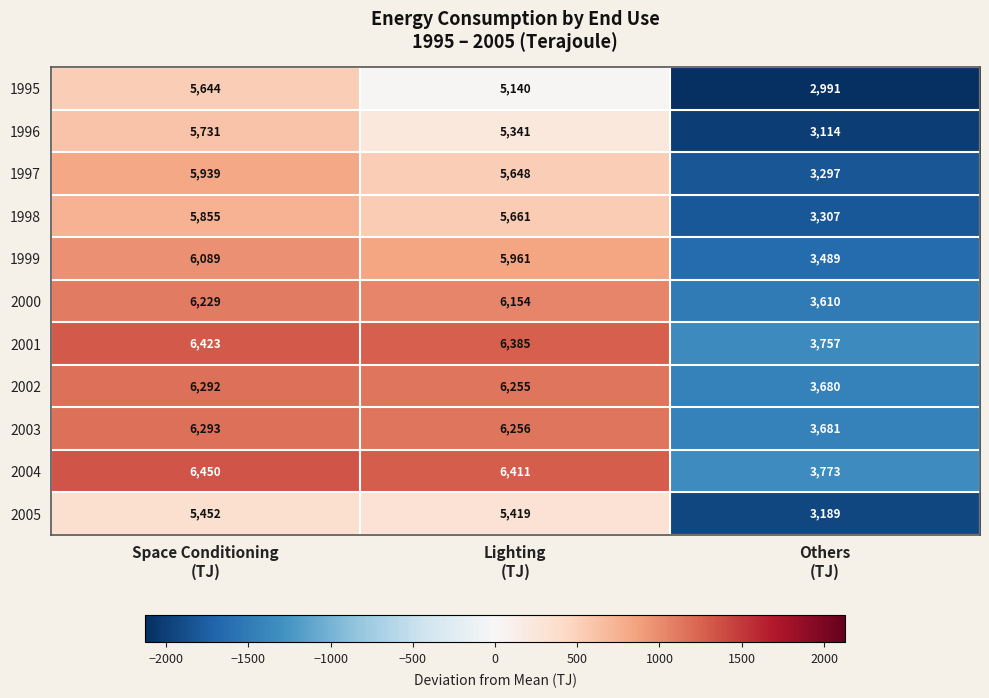

Which category has the lowest value across all series?

Others
(TJ)